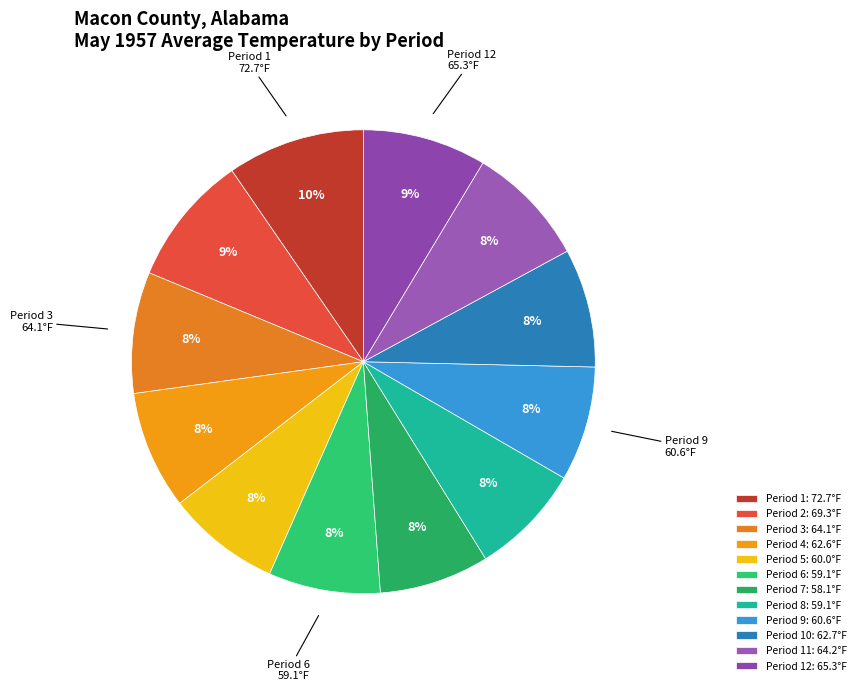

Count the number of slices in the pie.

12